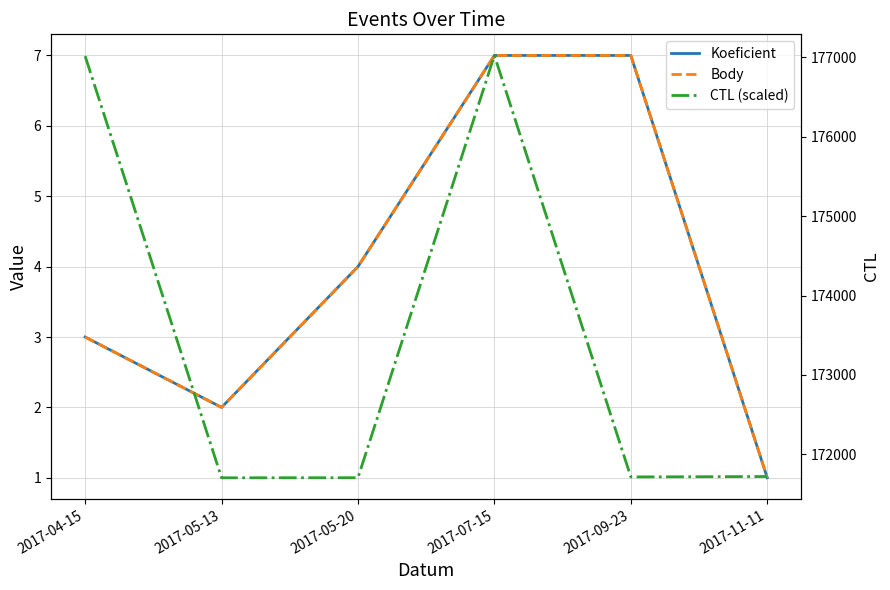

What is the difference between the maximum and second lowest values in the CTL (scaled) series?

5314